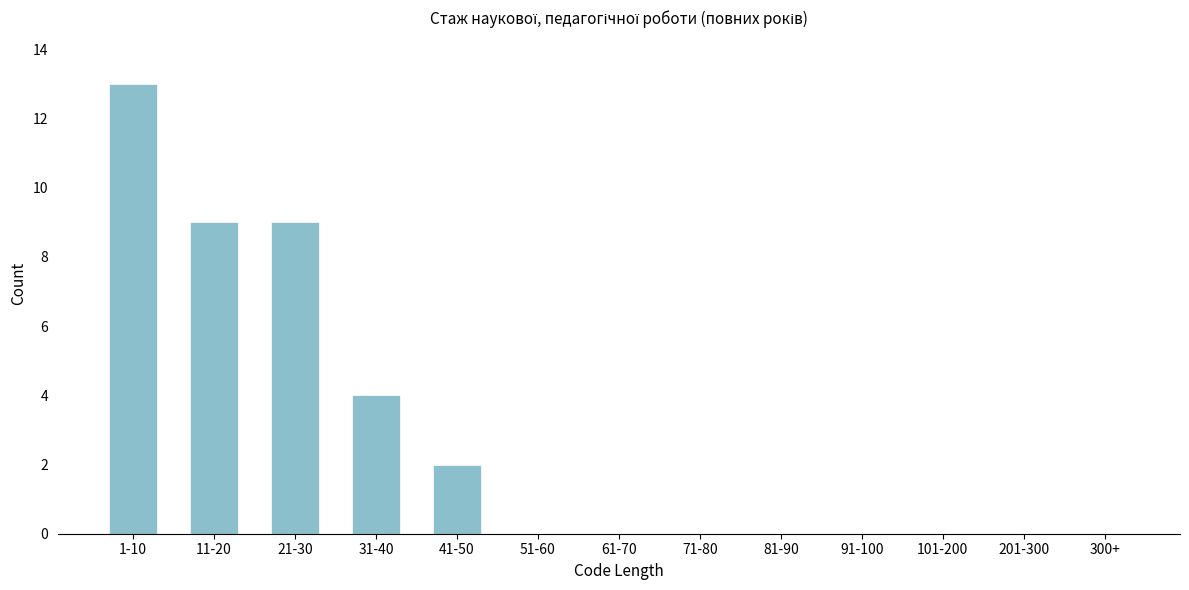

Reading left to right, transcribe all the data shown in this chart.

1-10=13	11-20=9	21-30=9	31-40=4	41-50=2	51-60=0	61-70=0	71-80=0	81-90=0	91-100=0	101-200=0	201-300=0	300+=0